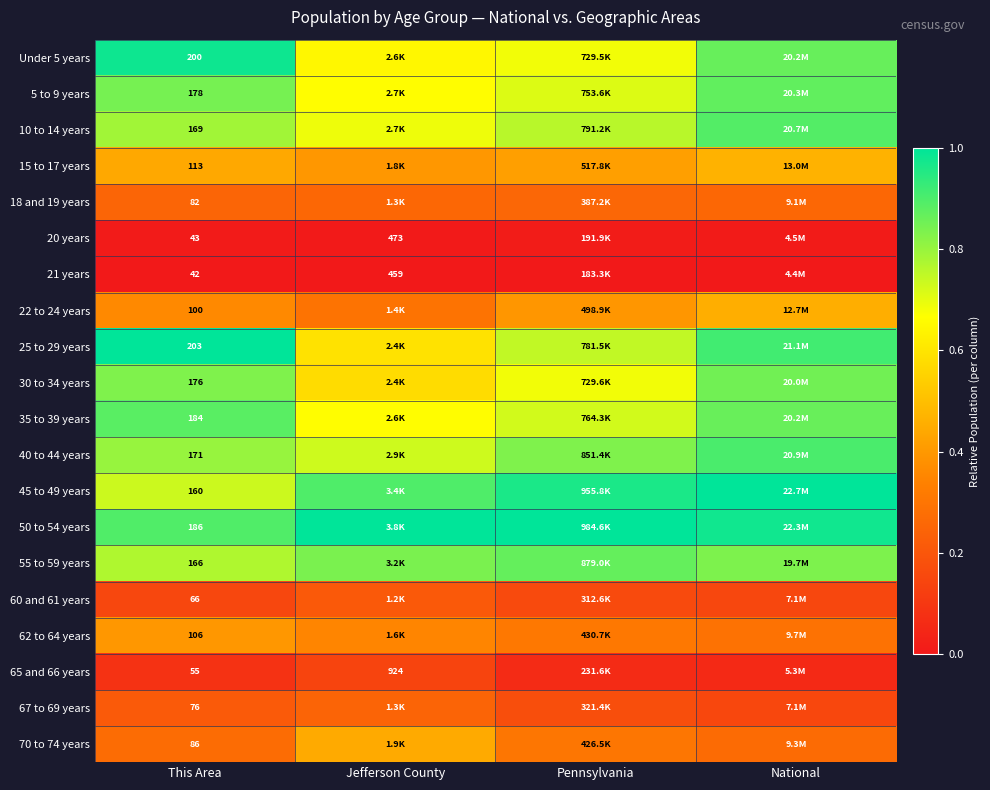

At which category is the sum across all series the highest?

National